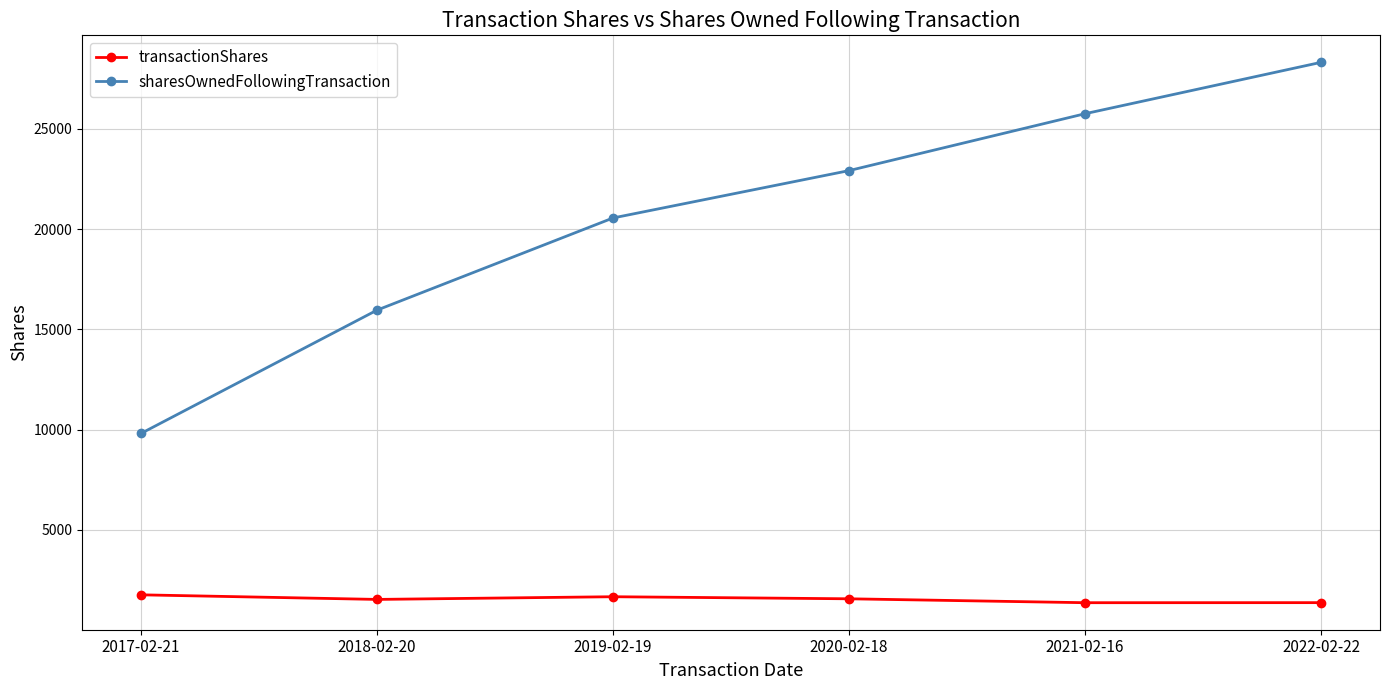

What is the difference between the maximum and minimum values in the sharesOwnedFollowingTransaction series?

18506